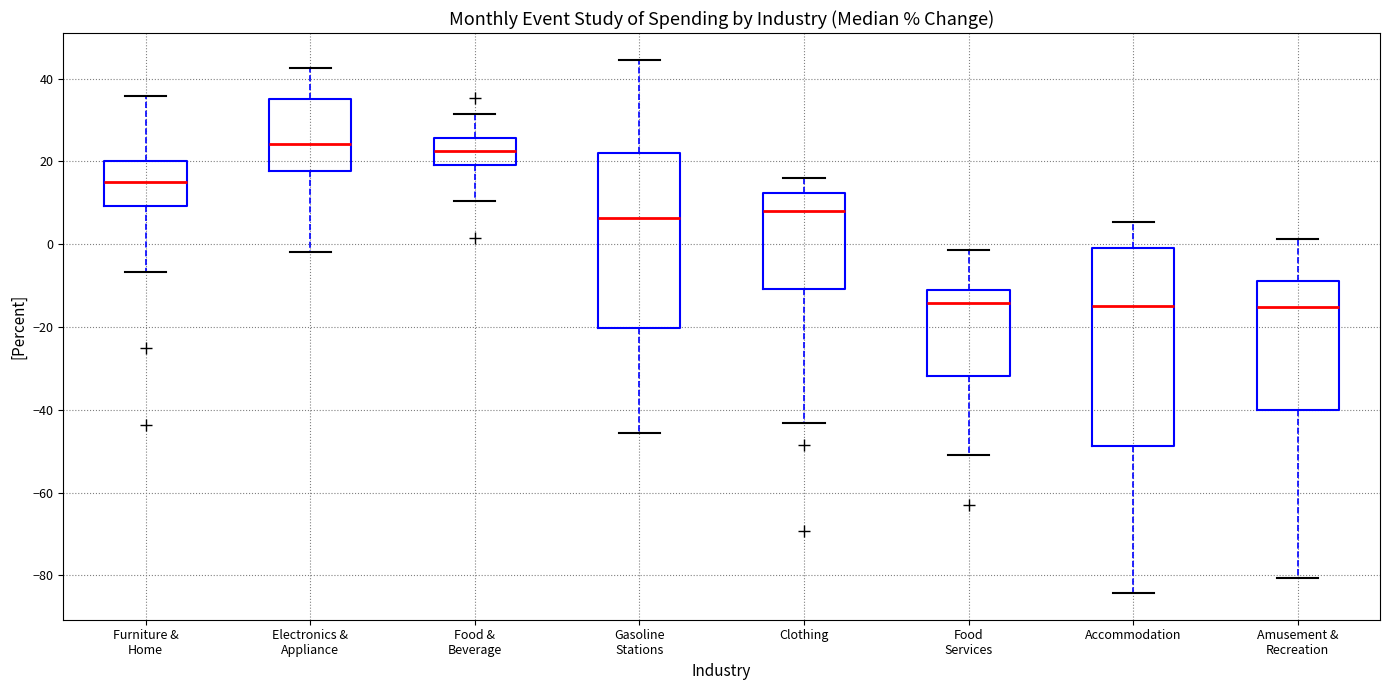

Reading left to right, transcribe this box plot: for each box, give where its median line is, the range the box spans, and where its two whiskers end, as read against the y-axis. The values are not printed on the chart, so give them approximately, as read against the axis.

Furniture & Home: median 16, box 10 to 20, whiskers -6 to 36
Electronics & Appliance: median 24, box 18 to 36, whiskers -2 to 42
Food & Beverage: median 22, box 20 to 26, whiskers 10 to 32
Gasoline Stations: median 6, box -20 to 22, whiskers -46 to 44
Clothing: median 8, box -10 to 12, whiskers -44 to 16
Food Services: median -14, box -32 to -12, whiskers -50 to -2
Accommodation: median -14, box -48 to -2, whiskers -84 to 6
Amusement & Recreation: median -16, box -40 to -8, whiskers -80 to 2